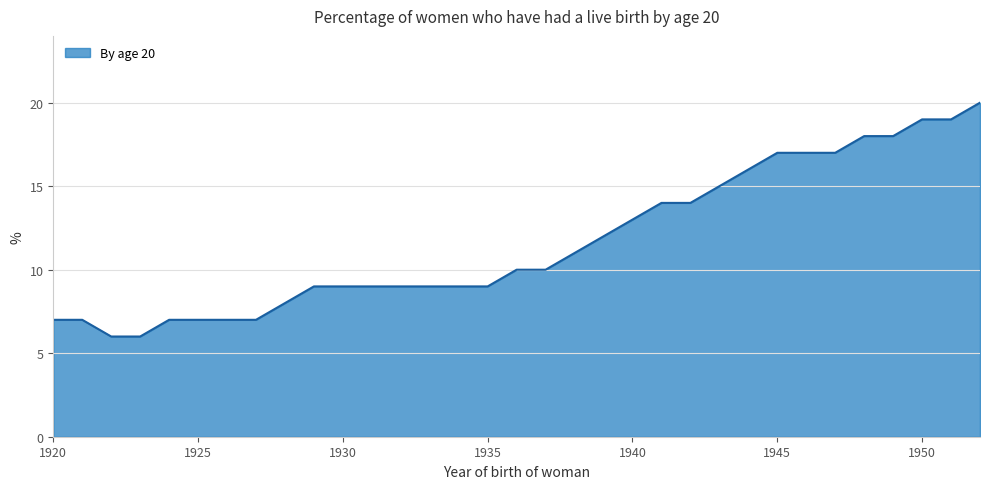

What is the maximum value shown in the chart?

20